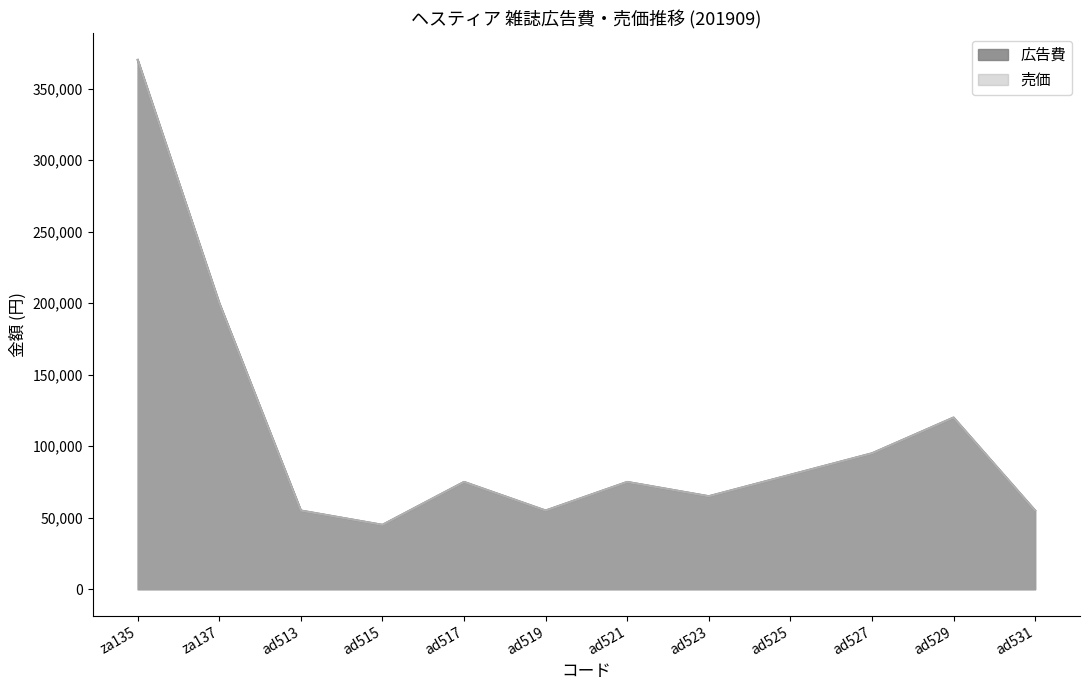

Does the chart have visible grid lines?

No